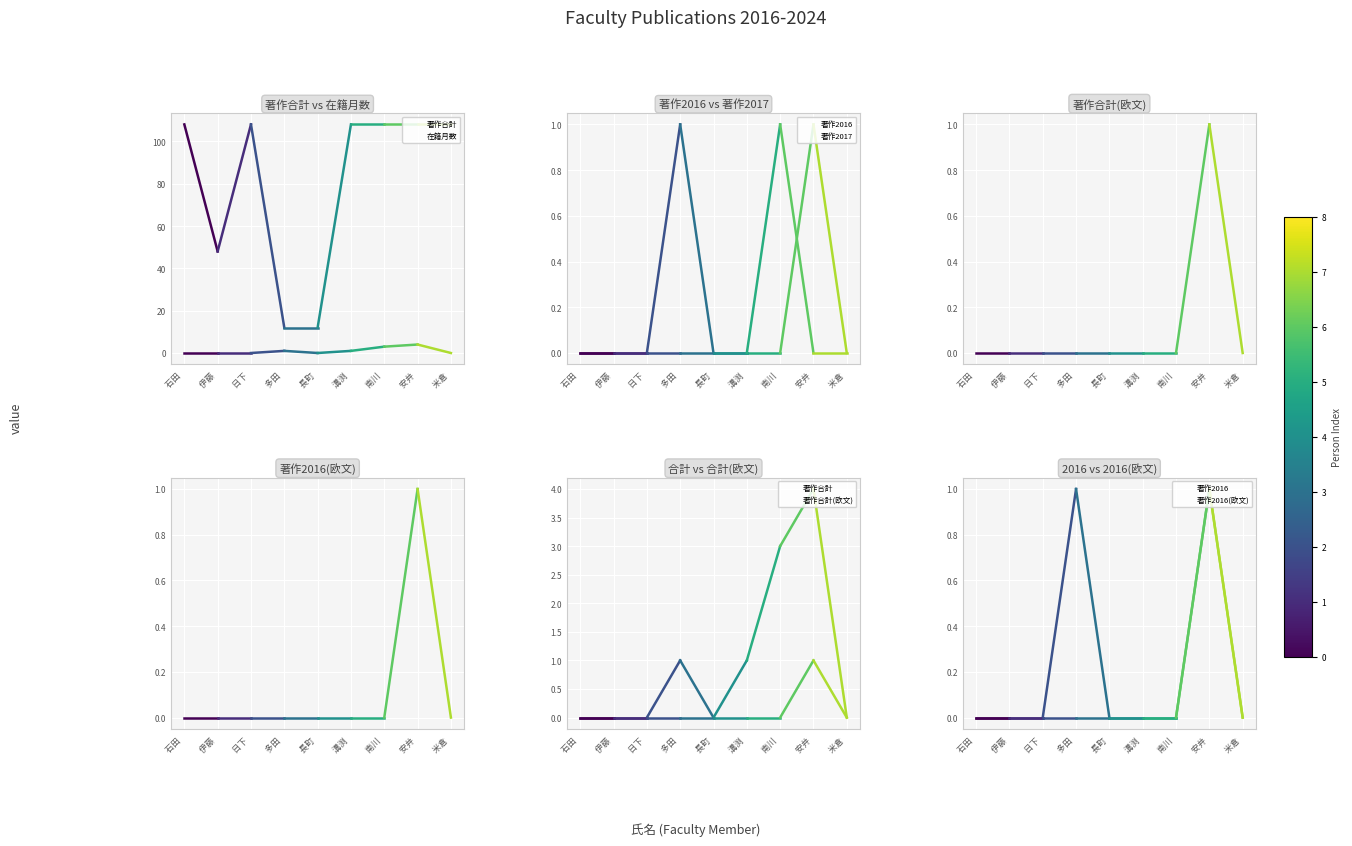

How many positive values does the 著作2017 series have?

1